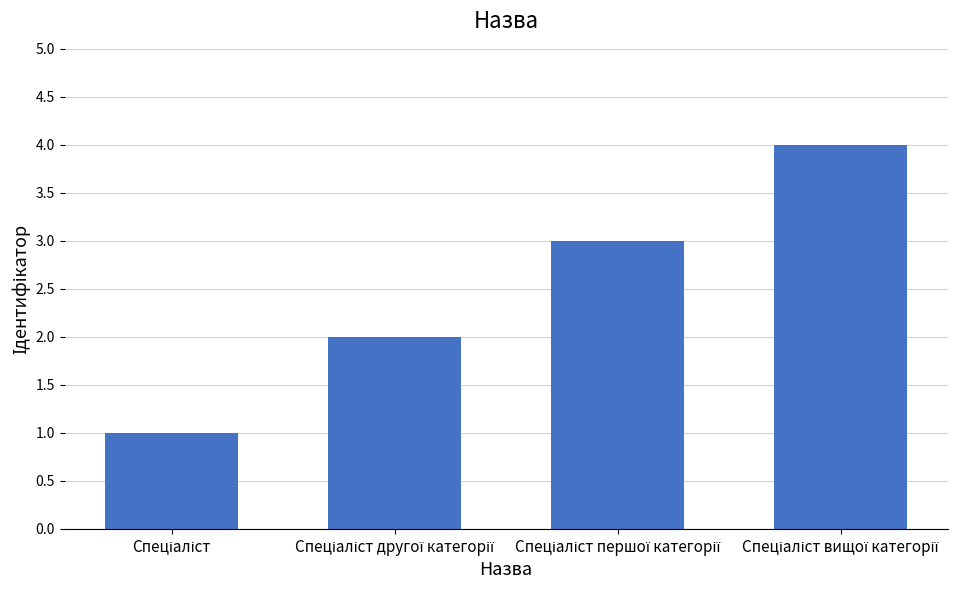

How many values are below 3?

2